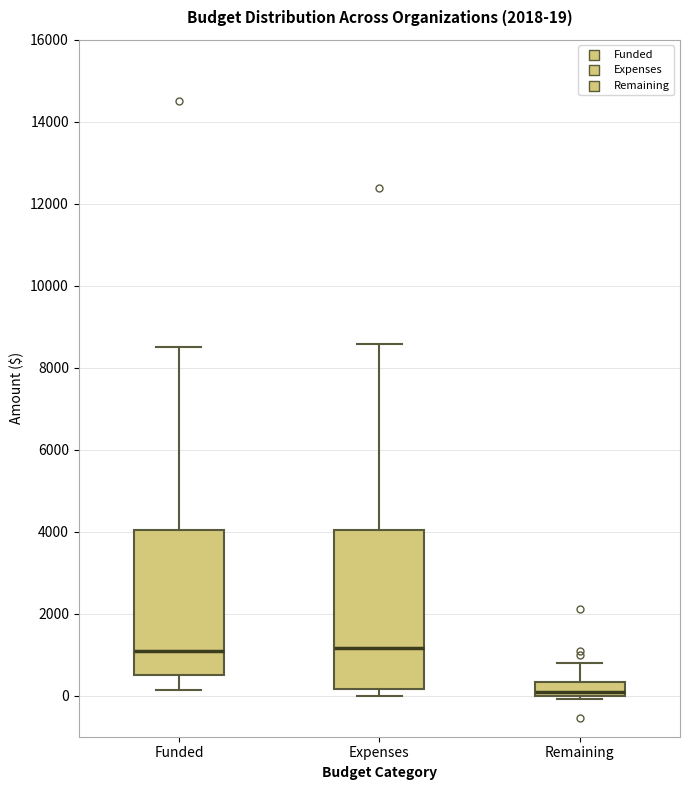

Which box is the tallest, from its lower edge to its upper edge?

Expenses